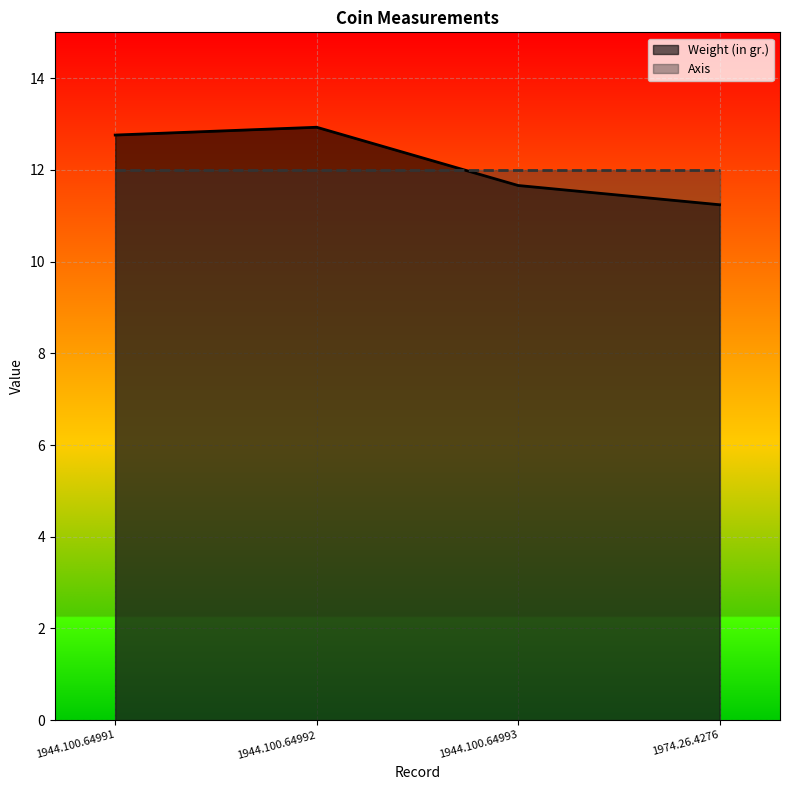

Rank the categories by value from highest to lowest.

1944.100.64992, 1944.100.64991, 1944.100.64993, 1974.26.4276